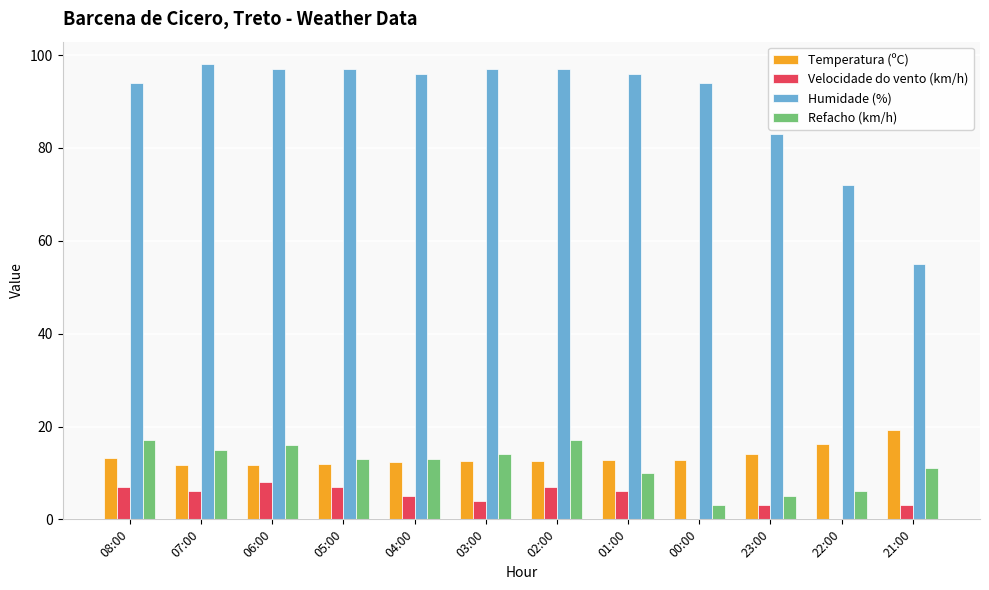

Which series has the largest total across all categories?

Humidade (%)